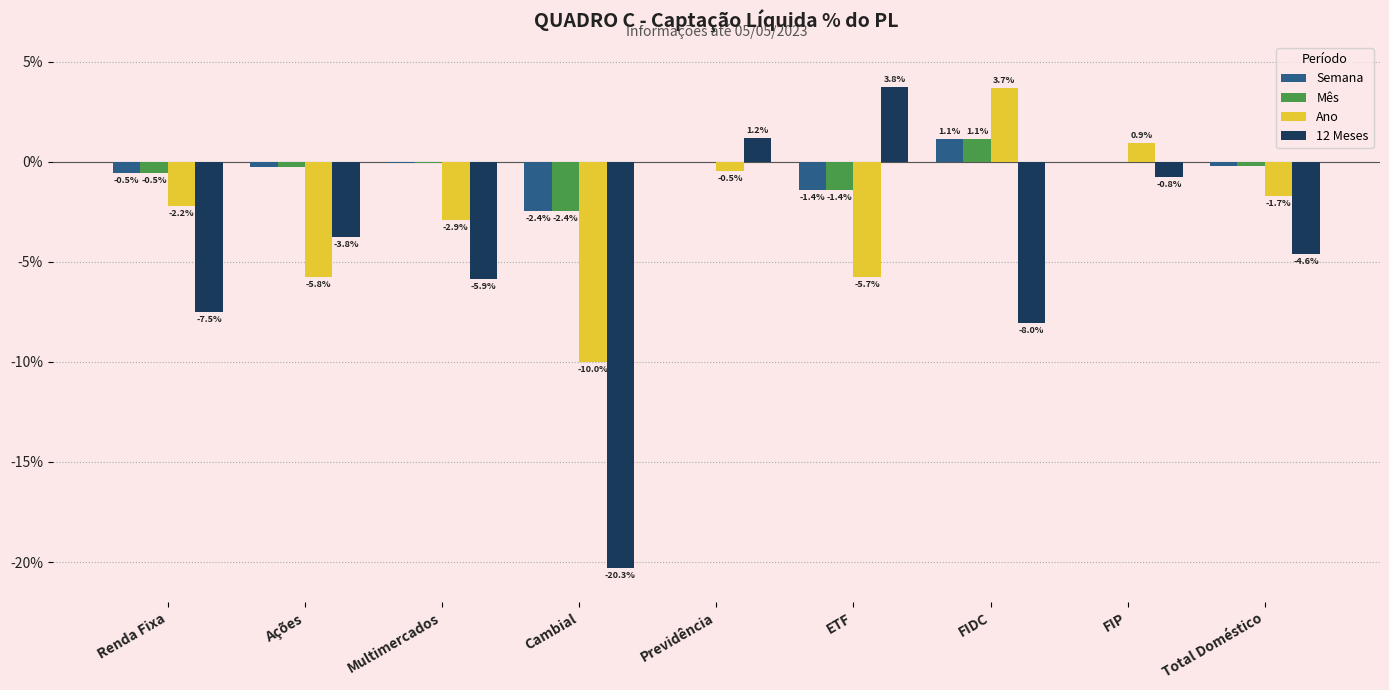

Are the bars grouped side by side (vs. stacked)?

Yes